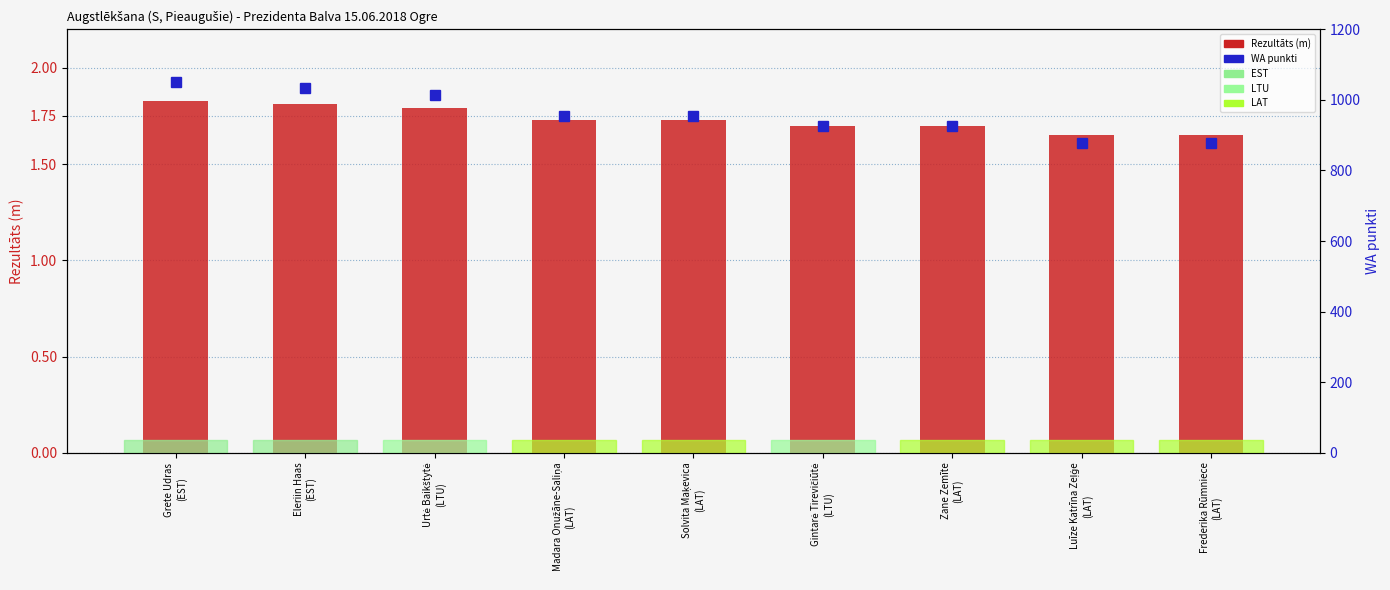

At which label does WA reach its minimum?

Luīze Katrīna Zeļģe
(LAT)